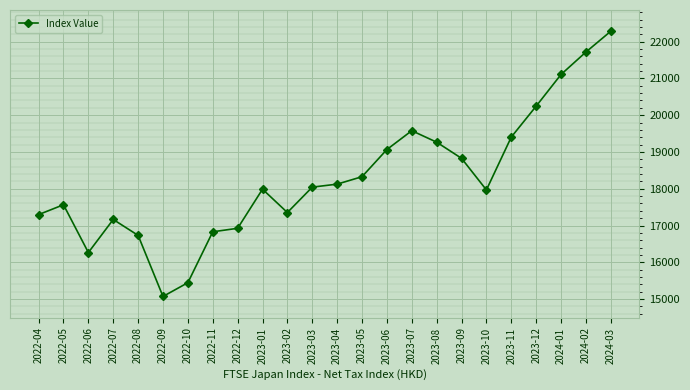

Where is the first local maximum?

2022-05